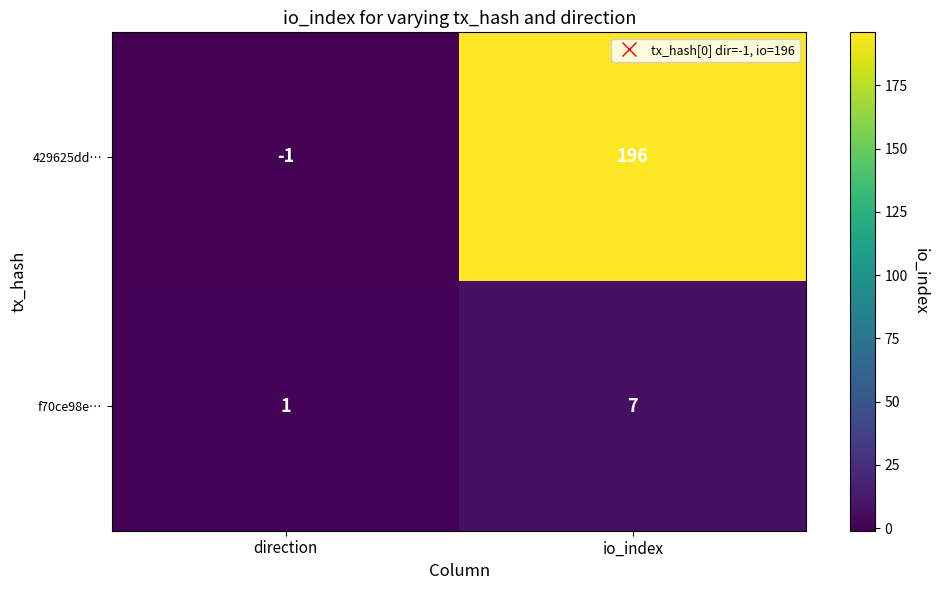

The value of f70ce98e… at io_index is 3. True or false?

False